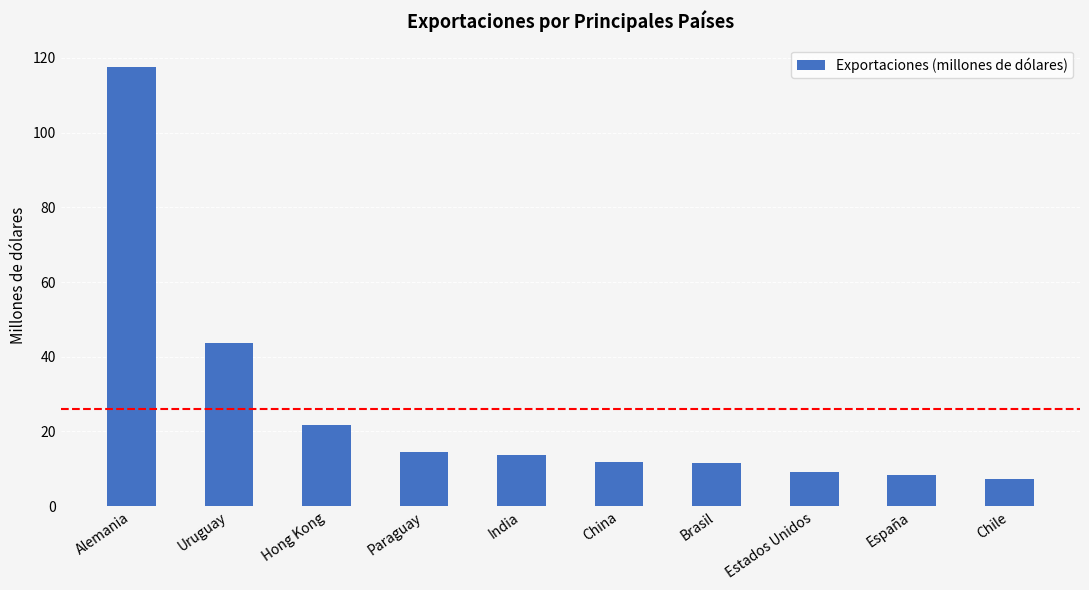

What is the greatest value displayed?

117.7